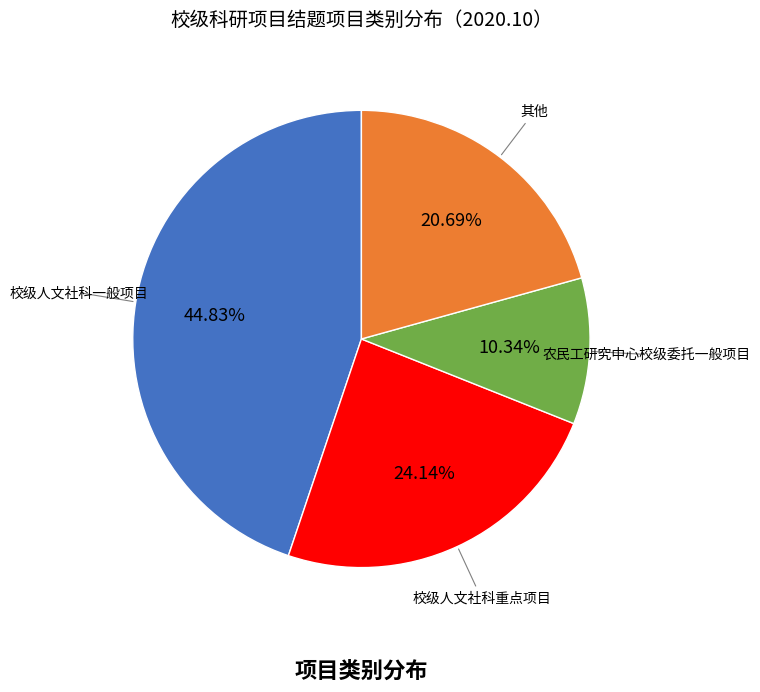

Is there a majority slice in this chart?

No